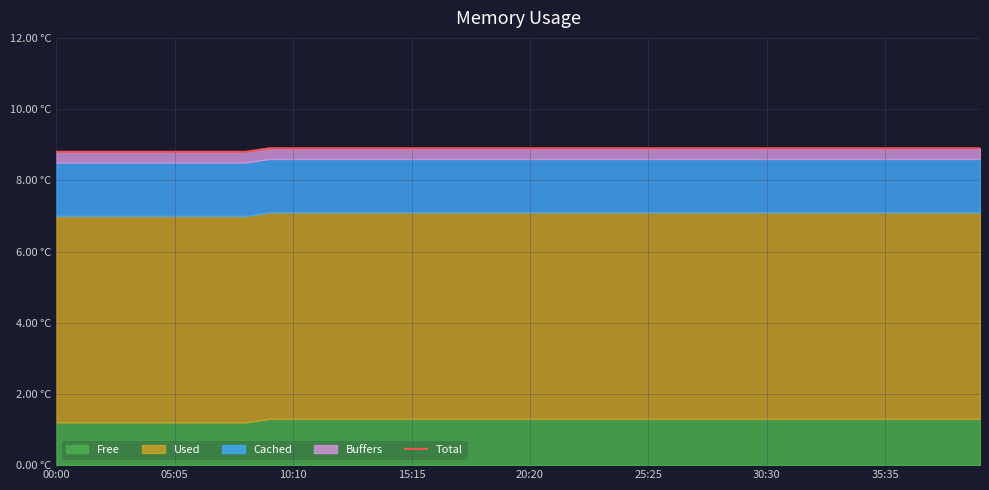

Which category has the lowest value across all series?

00:00